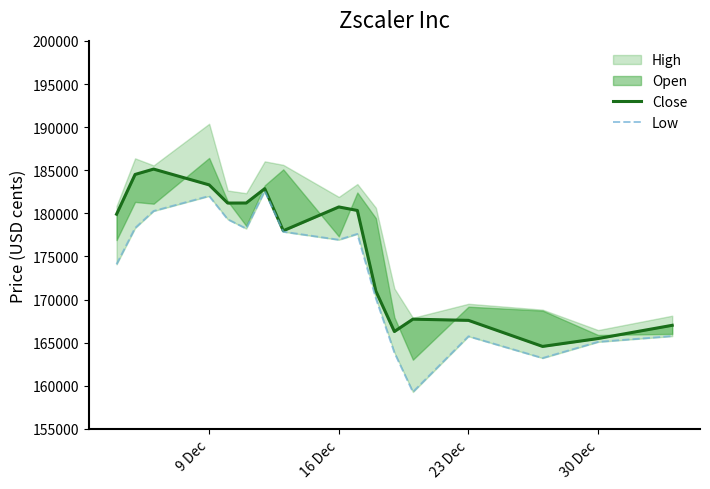

True or false: Low and Close intersect in this chart.

False